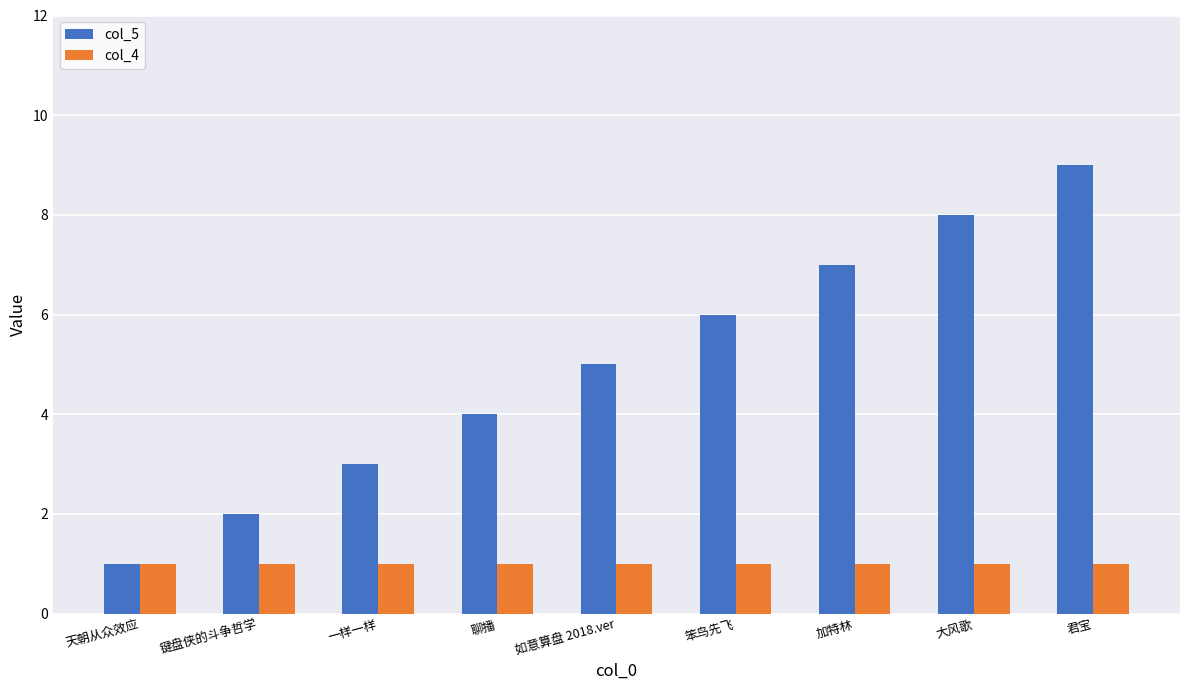

What is the sum of all col_4 values?

9